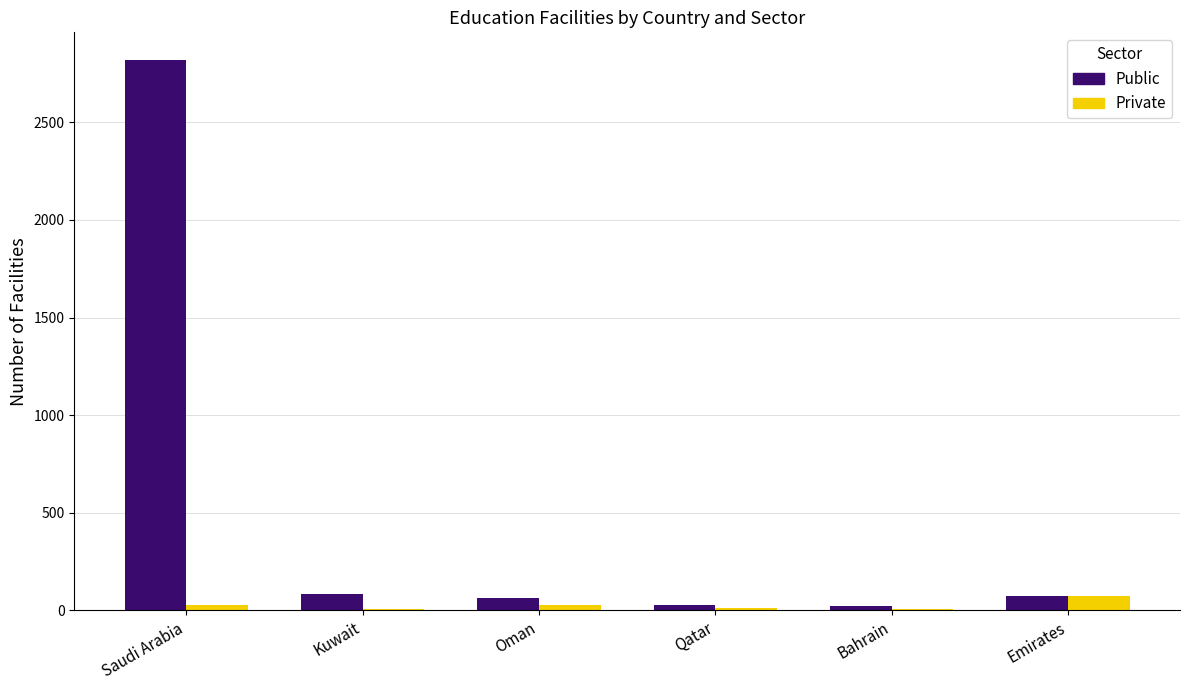

What is the sum of all Public values?

3092